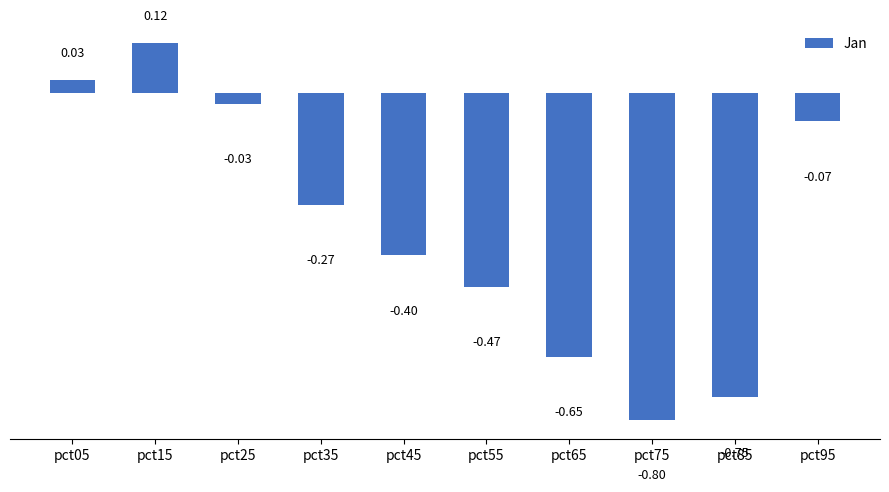

How many positive values are there?

2